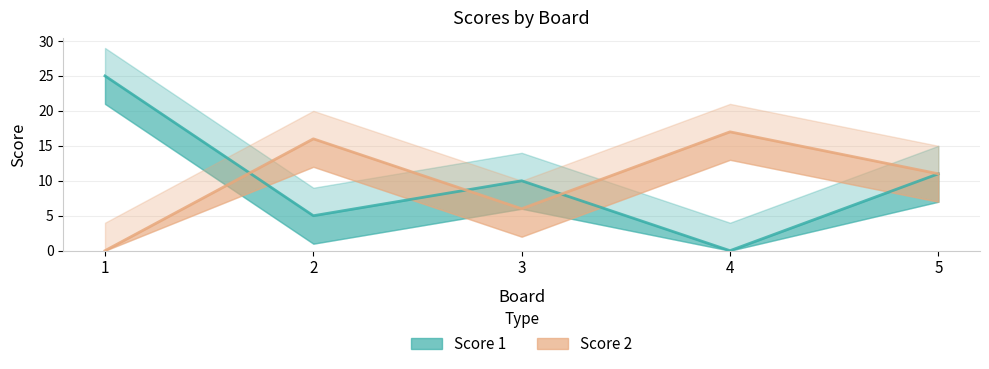

Is it true that Score 1 equals 10 at 3?

True